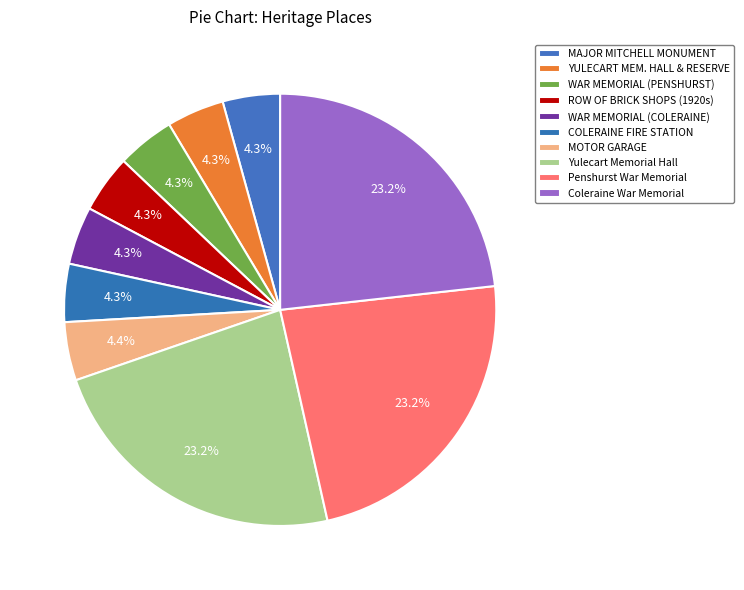

Do WAR MEMORIAL (PENSHURST) and Penshurst War Memorial together represent more than half of the pie?

No